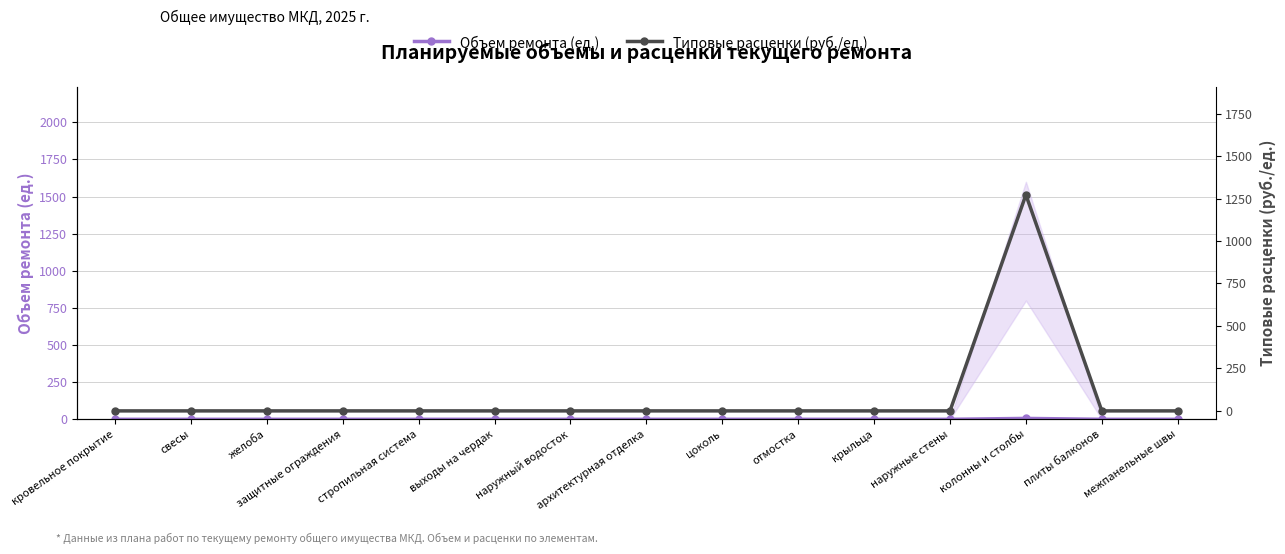

What is the difference between the highest and lowest values at колонны и столбы?

1266